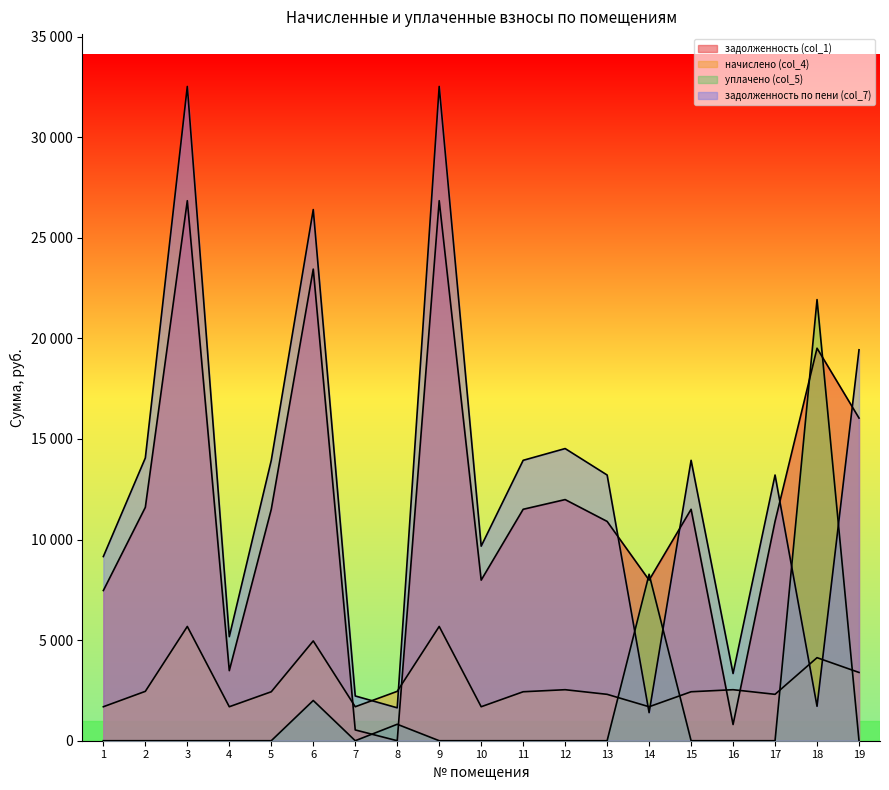

Rank the categories by уплачено (col_5) value from lowest to highest.

1, 2, 3, 4, 5, 7, 9, 10, 11, 12, 13, 15, 16, 17, 19, 8, 6, 14, 18